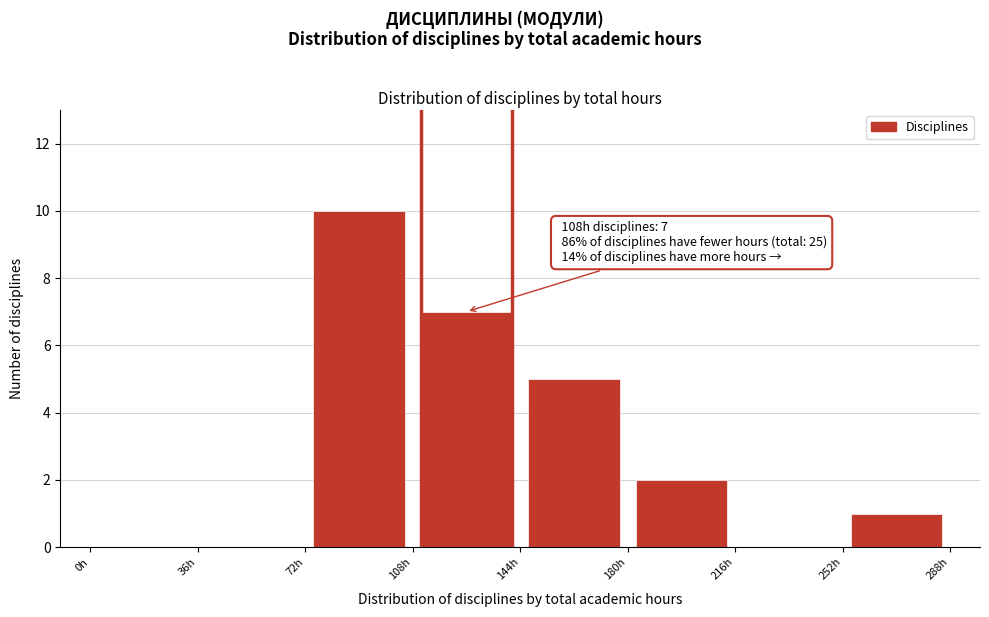

Which range on the x-axis has the tallest bar?

72 to 108